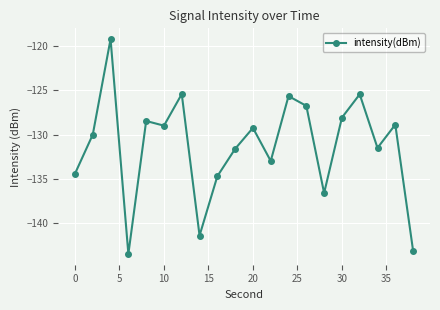

True or false: there are more than 0 points higher than both neighbors.

True